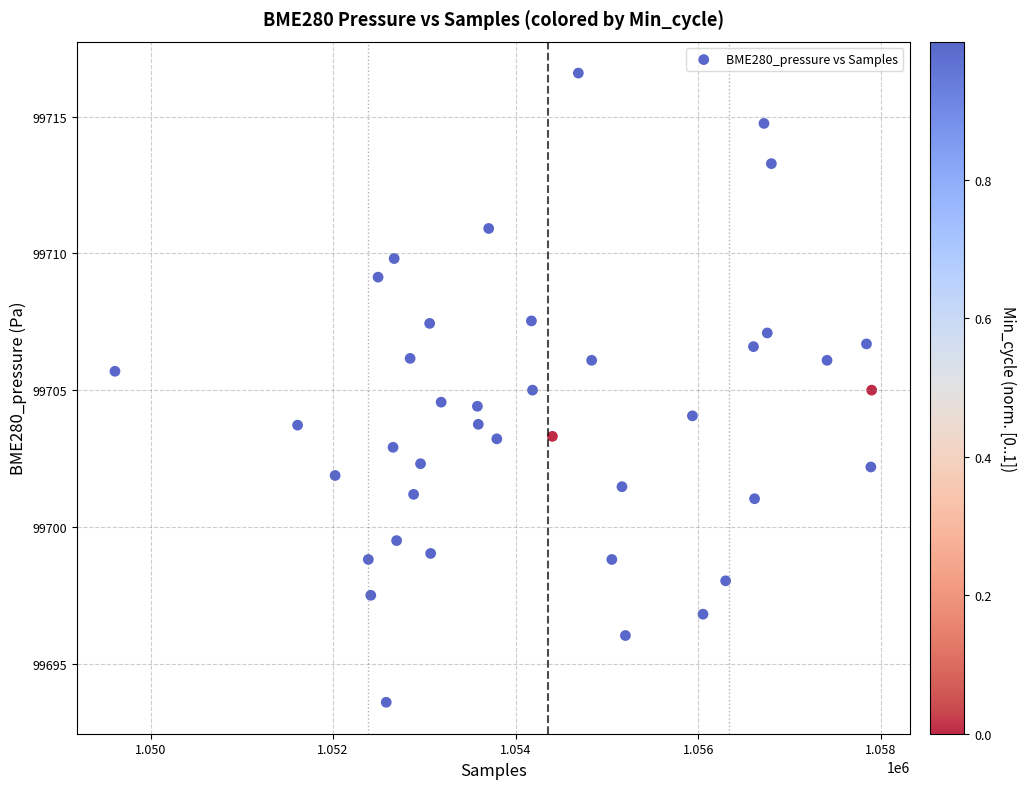

What is the range of Y values (max minus min)?

23.0